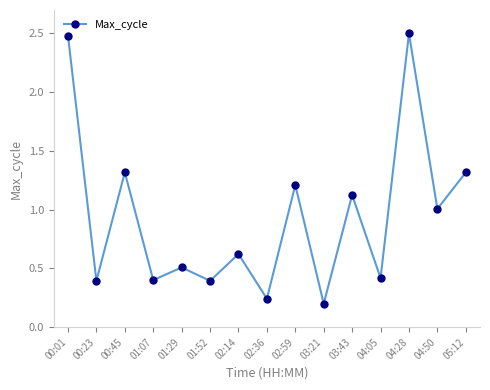

How many interior local peaks (higher than both neighbors) does the data have?

6